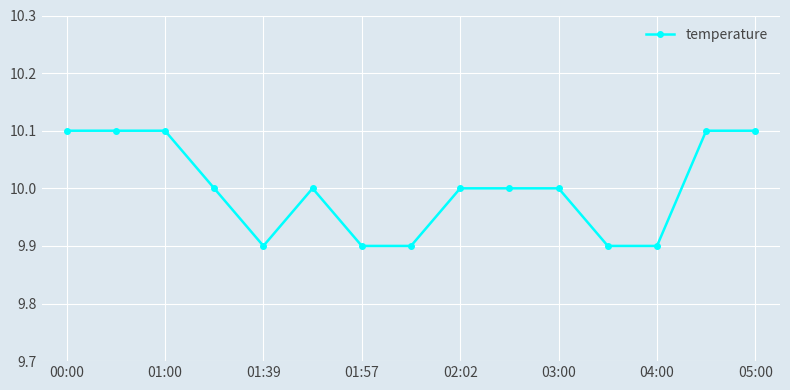

What is the sum of all values?

150.0